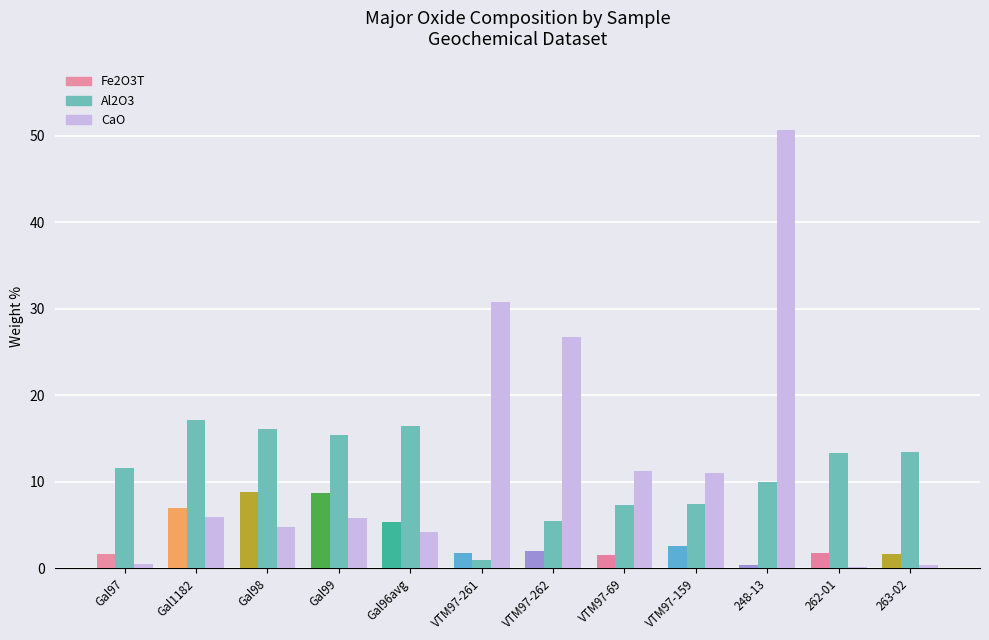

At which category is the sum across all series the highest?

248-13